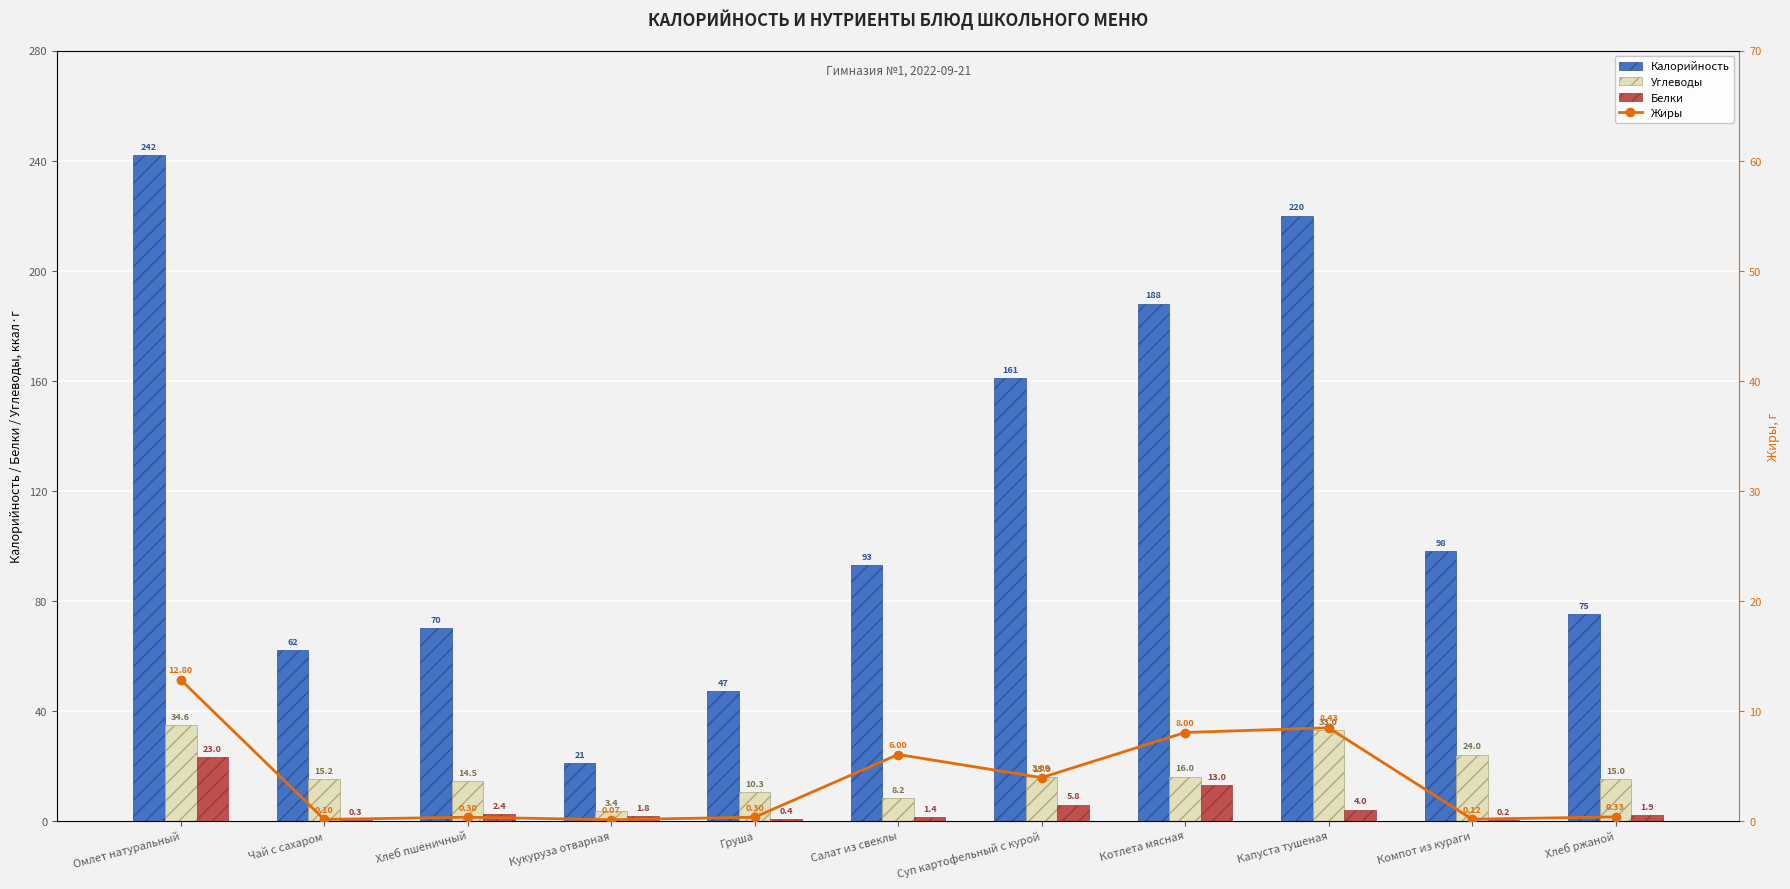

What is the label of the 2nd bar from the left?

Чай с сахаром